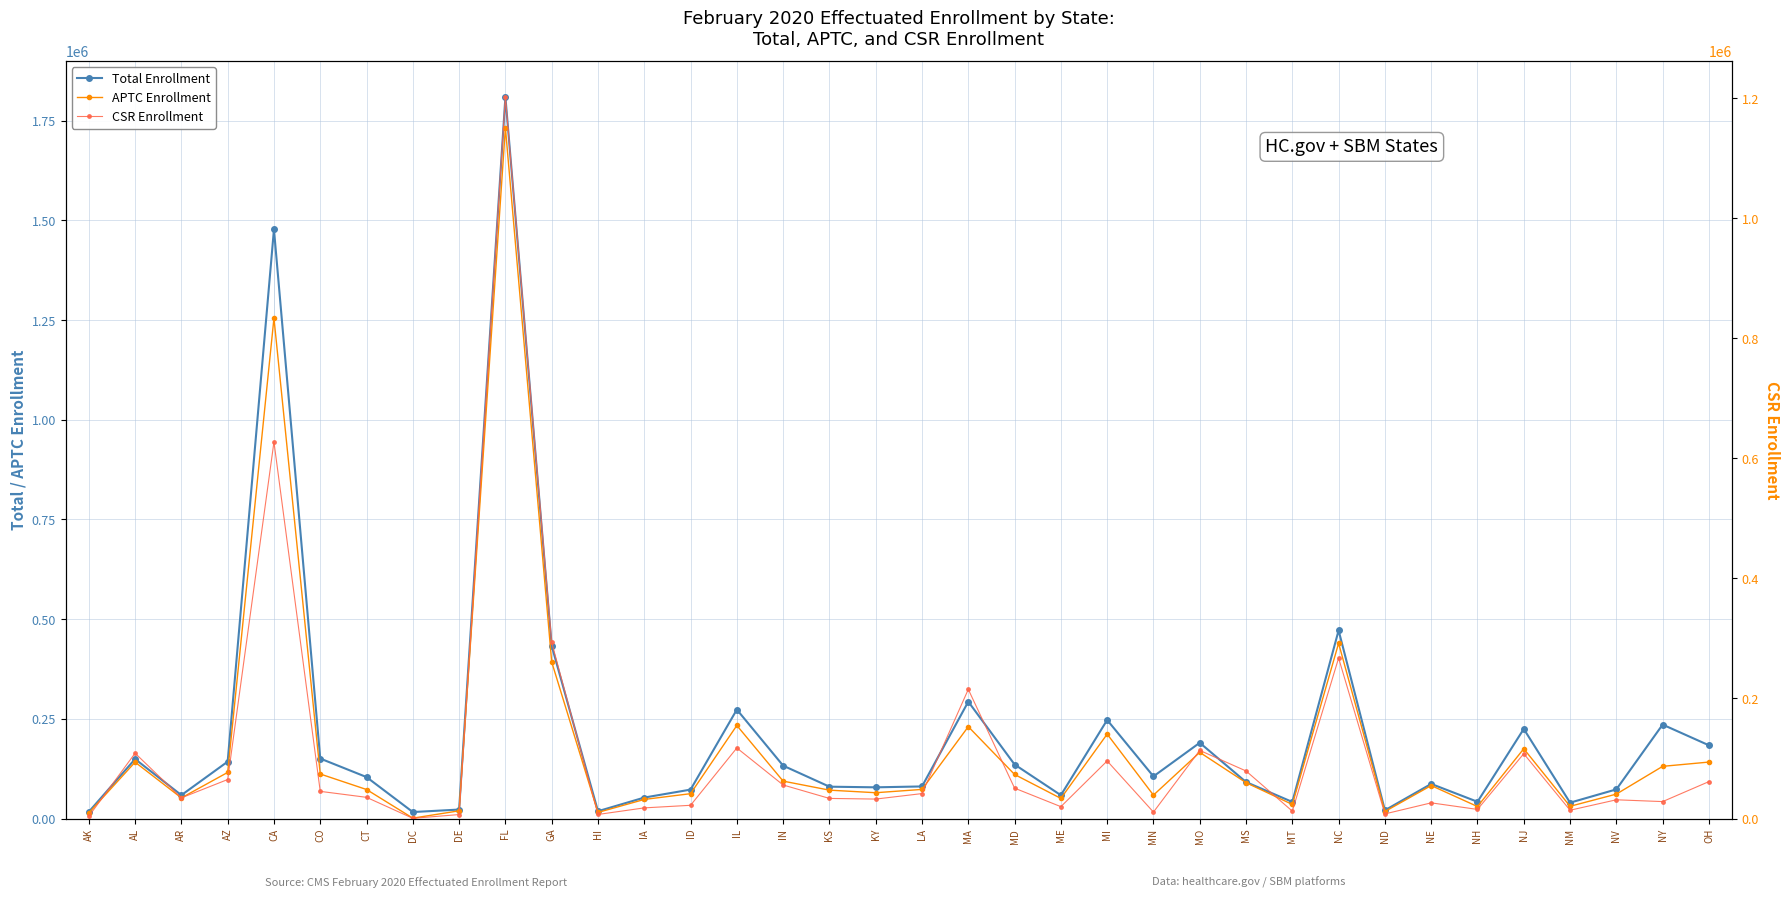

True or false: Total Enrollment and APTC Enrollment intersect in this chart.

False